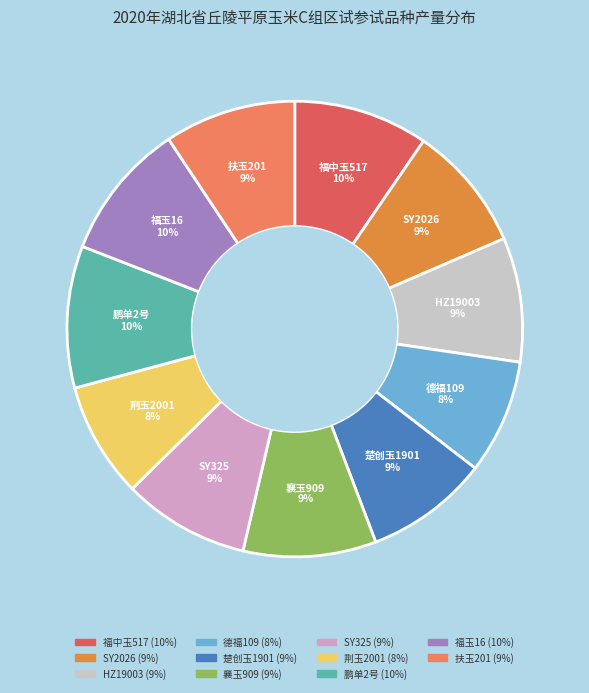

How many slices are in this pie chart?

11